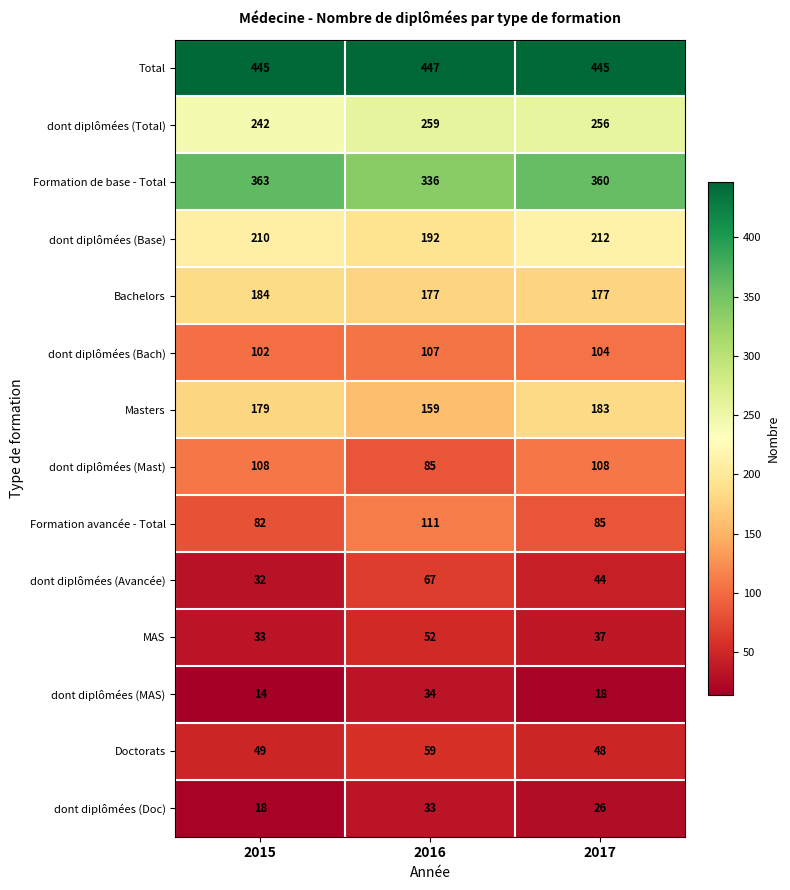

List the series in order of their peak value, lowest first.

dont diplômées (Doc), dont diplômées (MAS), MAS, Doctorats, dont diplômées (Avancée), dont diplômées (Bach), dont diplômées (Mast), Formation avancée - Total, Masters, Bachelors, dont diplômées (Base), dont diplômées (Total), Formation de base - Total, Total